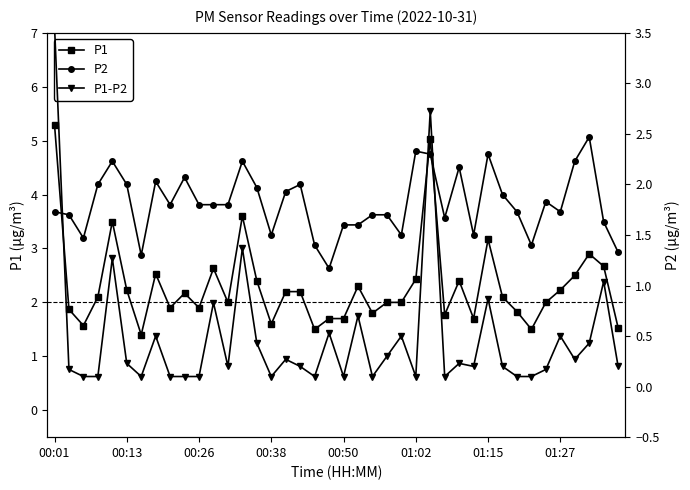

At which category is the sum across all series the highest?

00:01